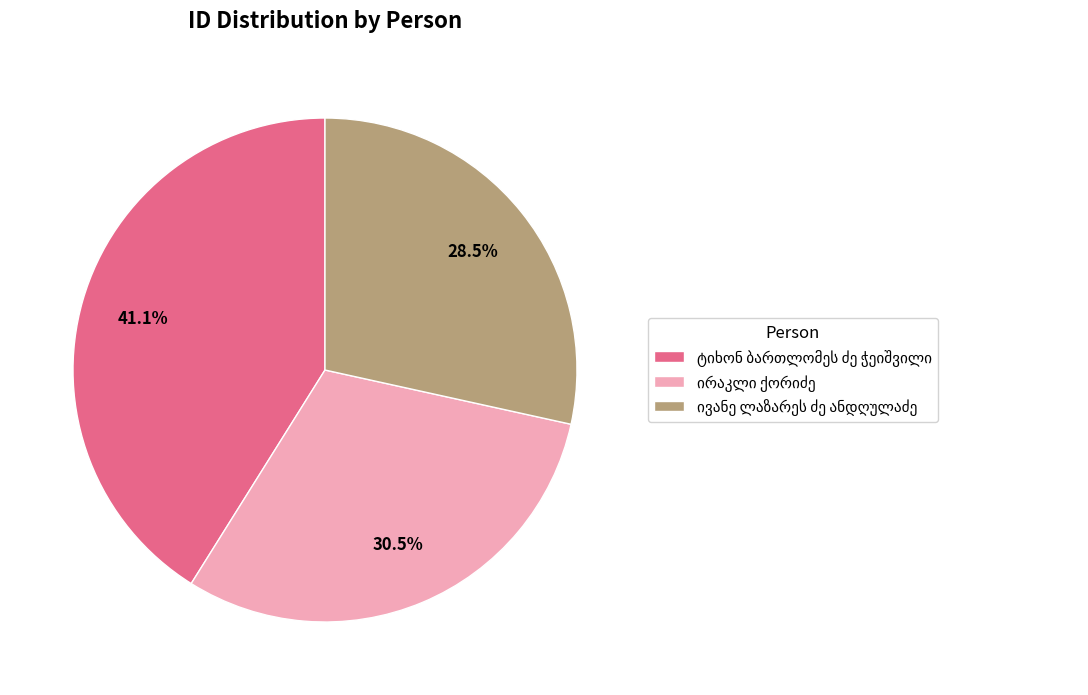

Does any single category account for the majority?

No